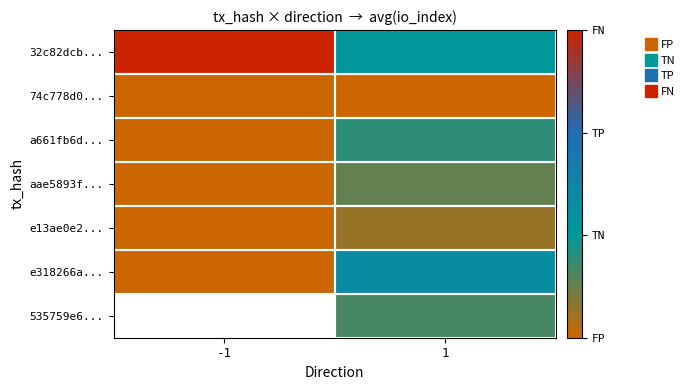

Which category has the highest value across all series?

-1